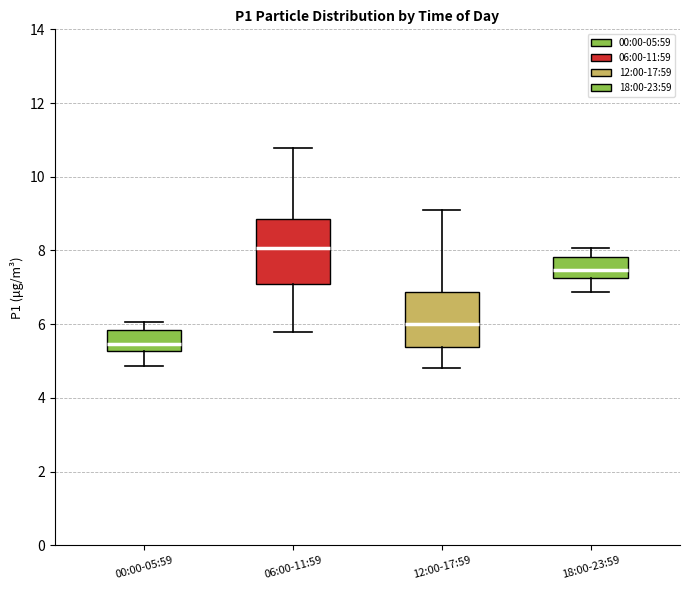

Which box's median line is the highest?

06:00-11:59